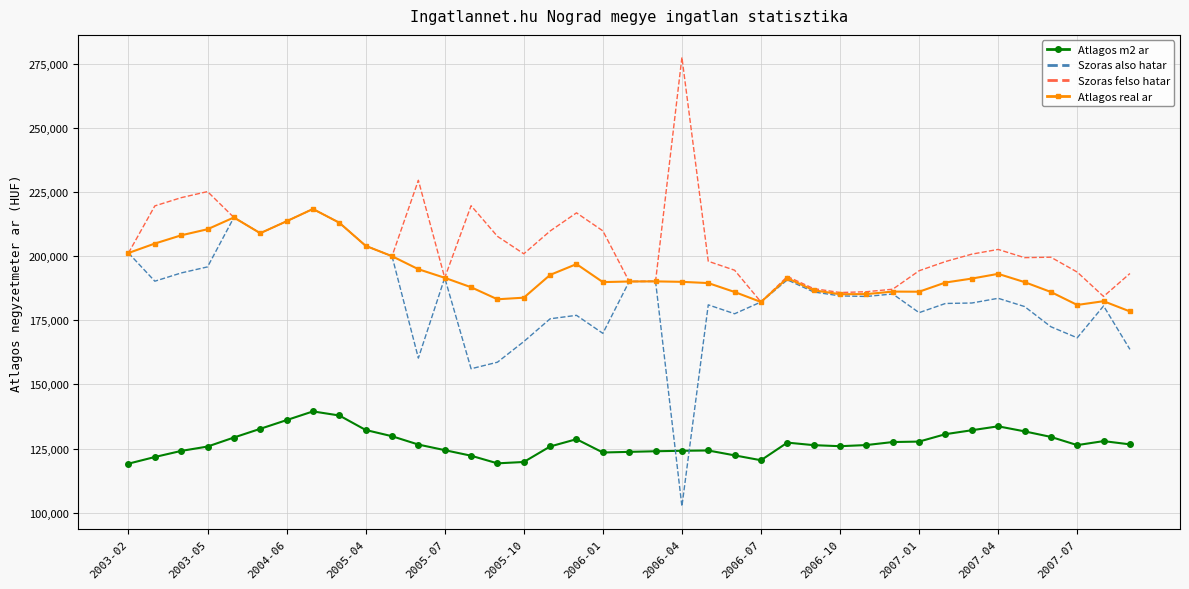

Which series has the largest total across all categories?

Szoras felso hatar